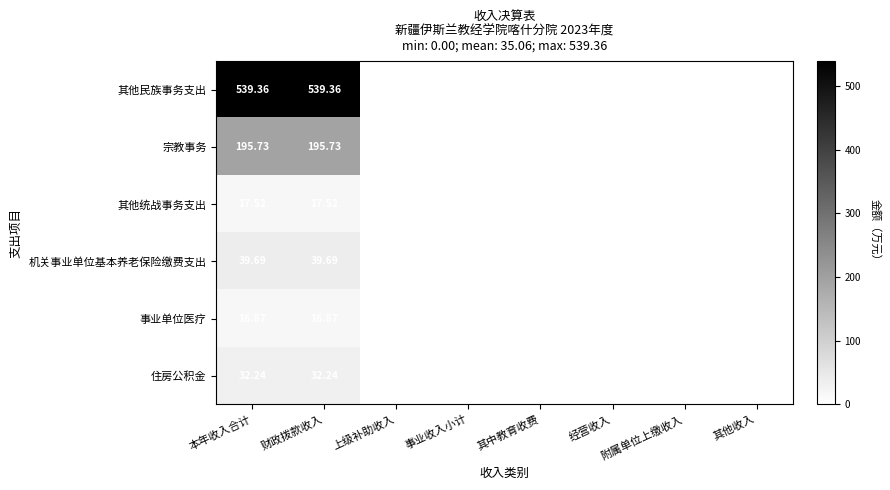

Rank the series at 本年收入合计 from highest to lowest value.

其他民族事务支出, 宗教事务, 机关事业单位基本养老保险缴费支出, 住房公积金, 其他统战事务支出, 事业单位医疗